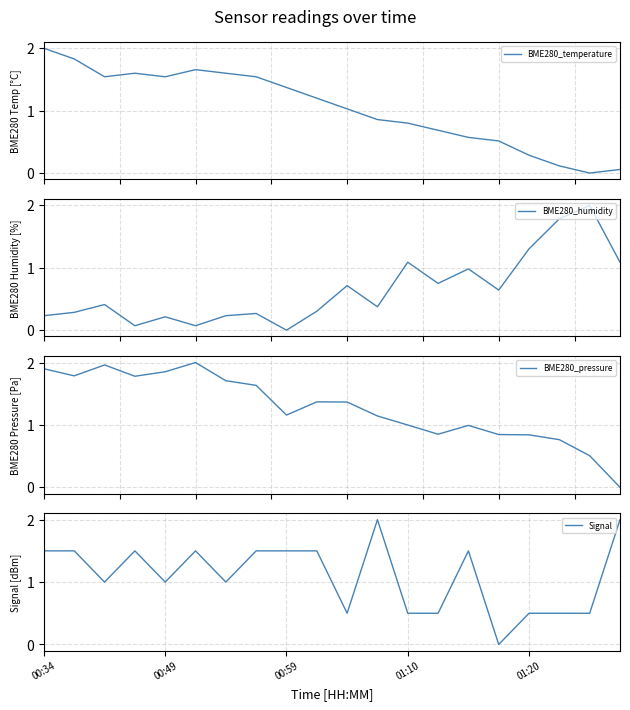

At which category is the sum across all series the highest?

00:34